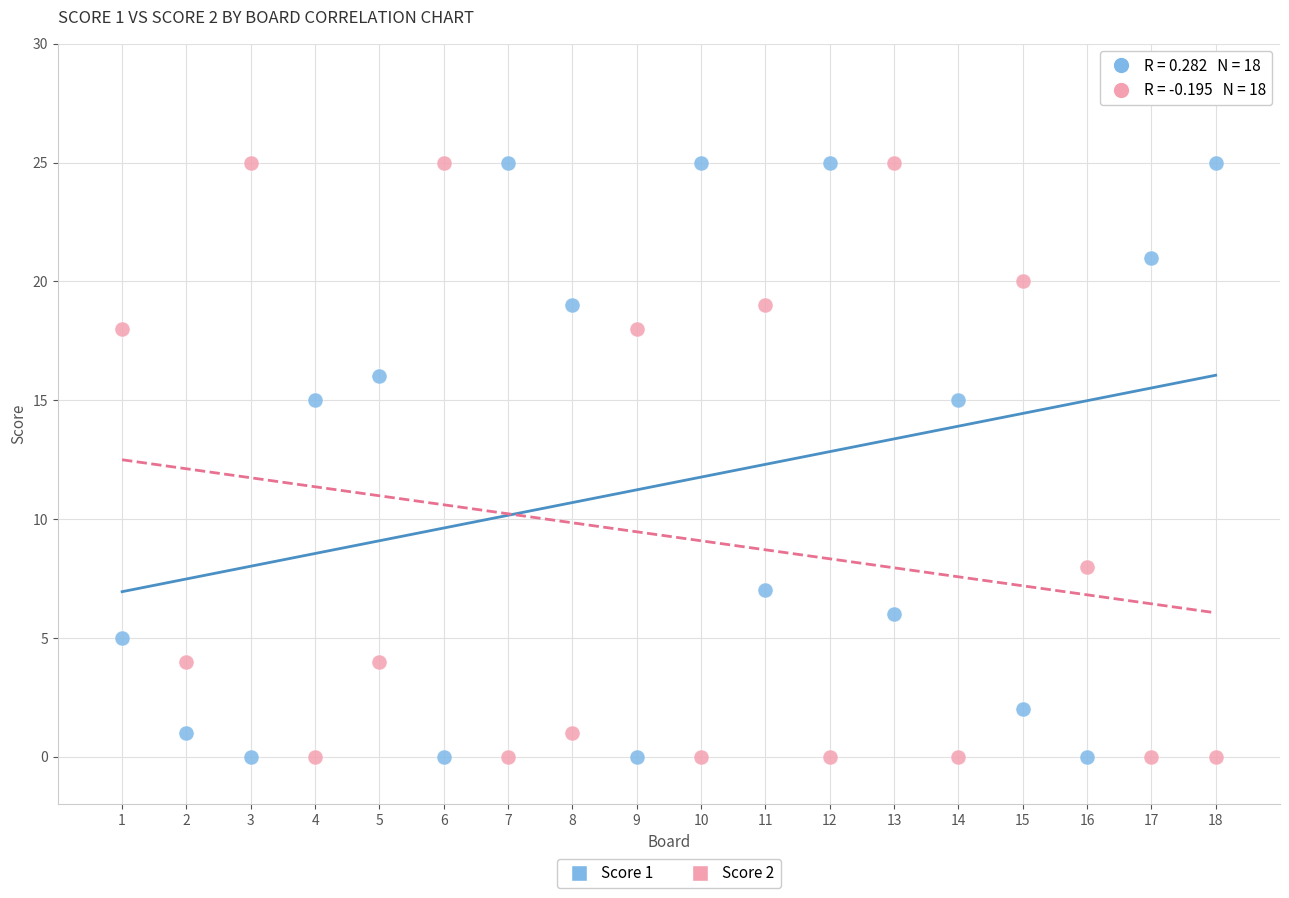

What is the X range (max minus min) for the scatter plot?

17